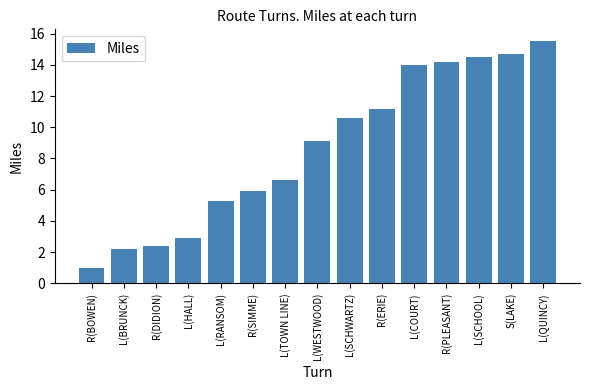

What is the minimum value shown in the chart?

1.0